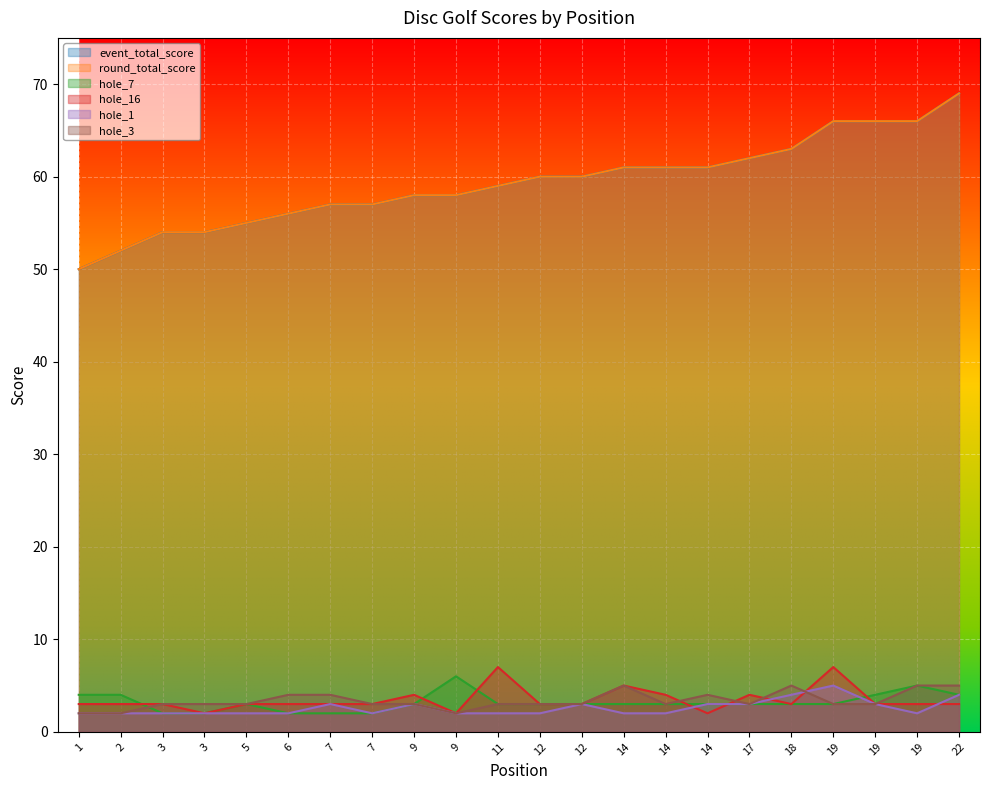

Where does the hole_7 series first go above 3?

1